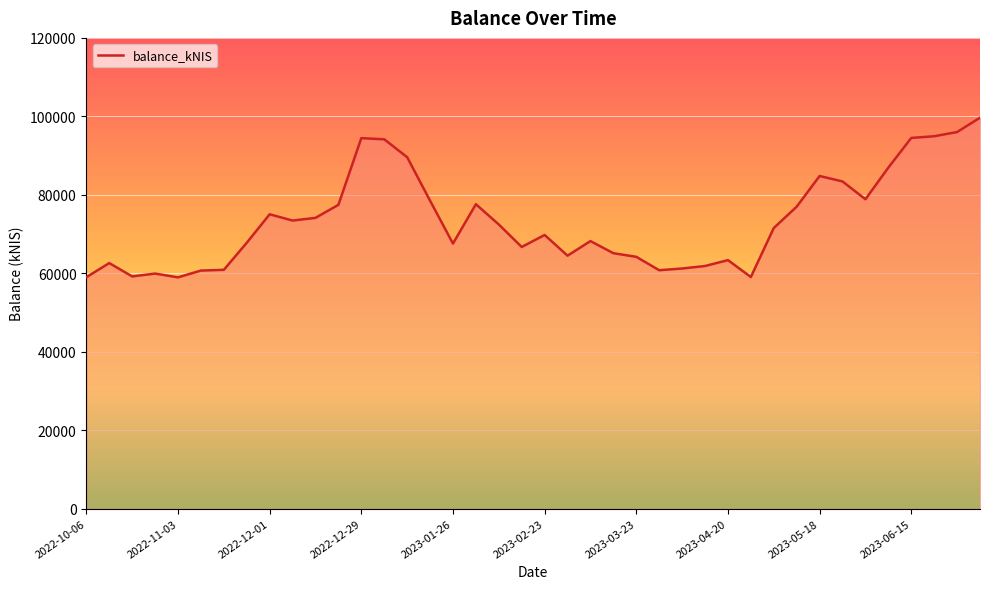

What is the greatest value displayed?

99650.7